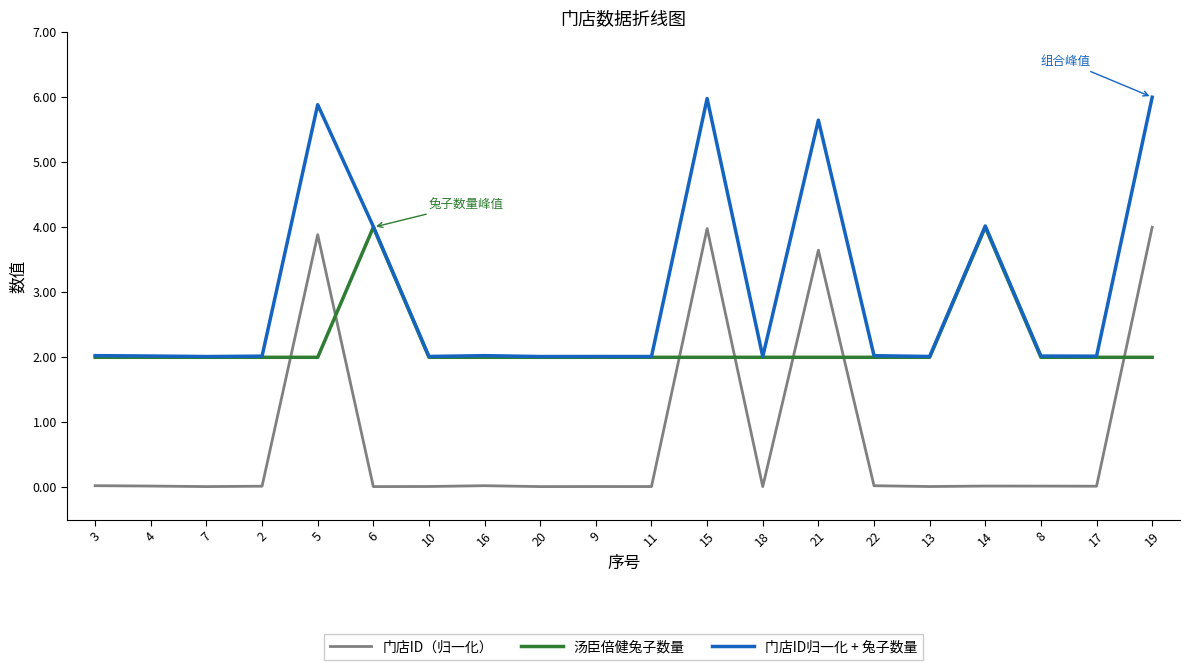

How many intersections are there between 汤臣倍健兔子数量 and 门店ID（归一化）?

7